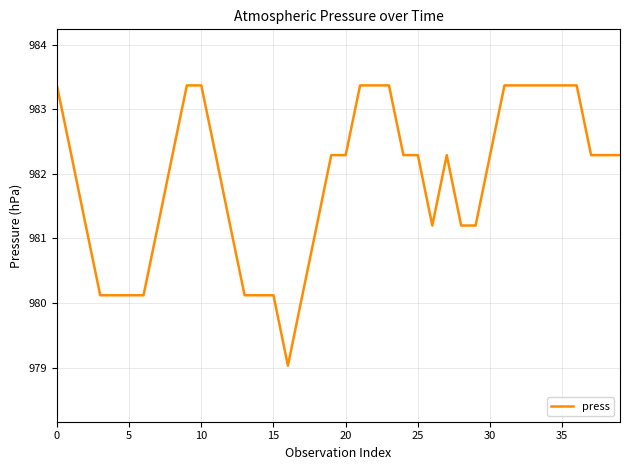

What is the difference between the maximum and minimum values?

4.3